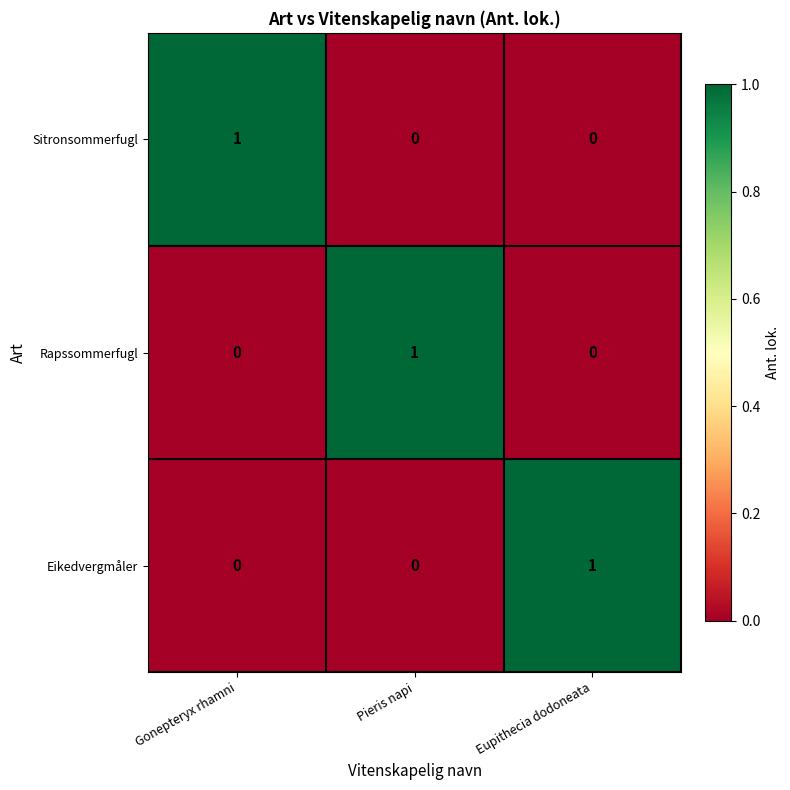

Which category has the highest value in the Eikedvergmåler series?

Eupithecia dodoneata